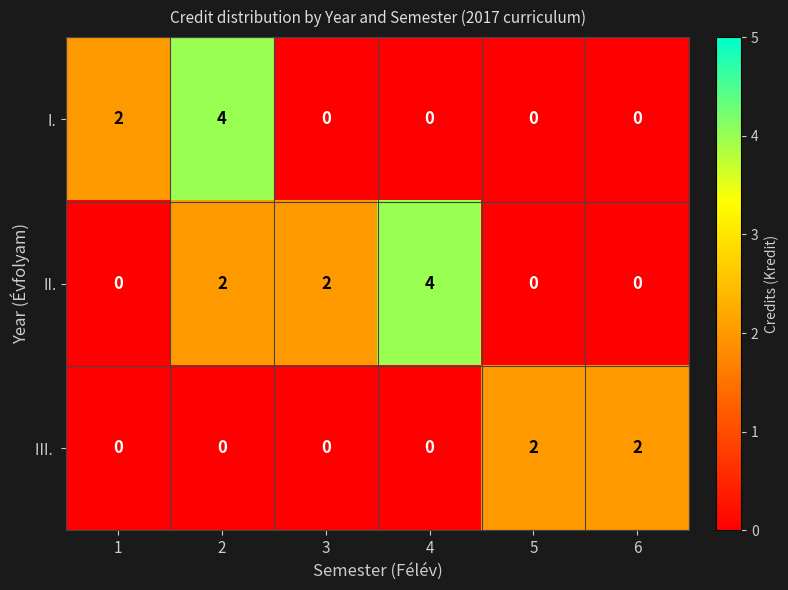

What is the maximum value shown in the chart?

4